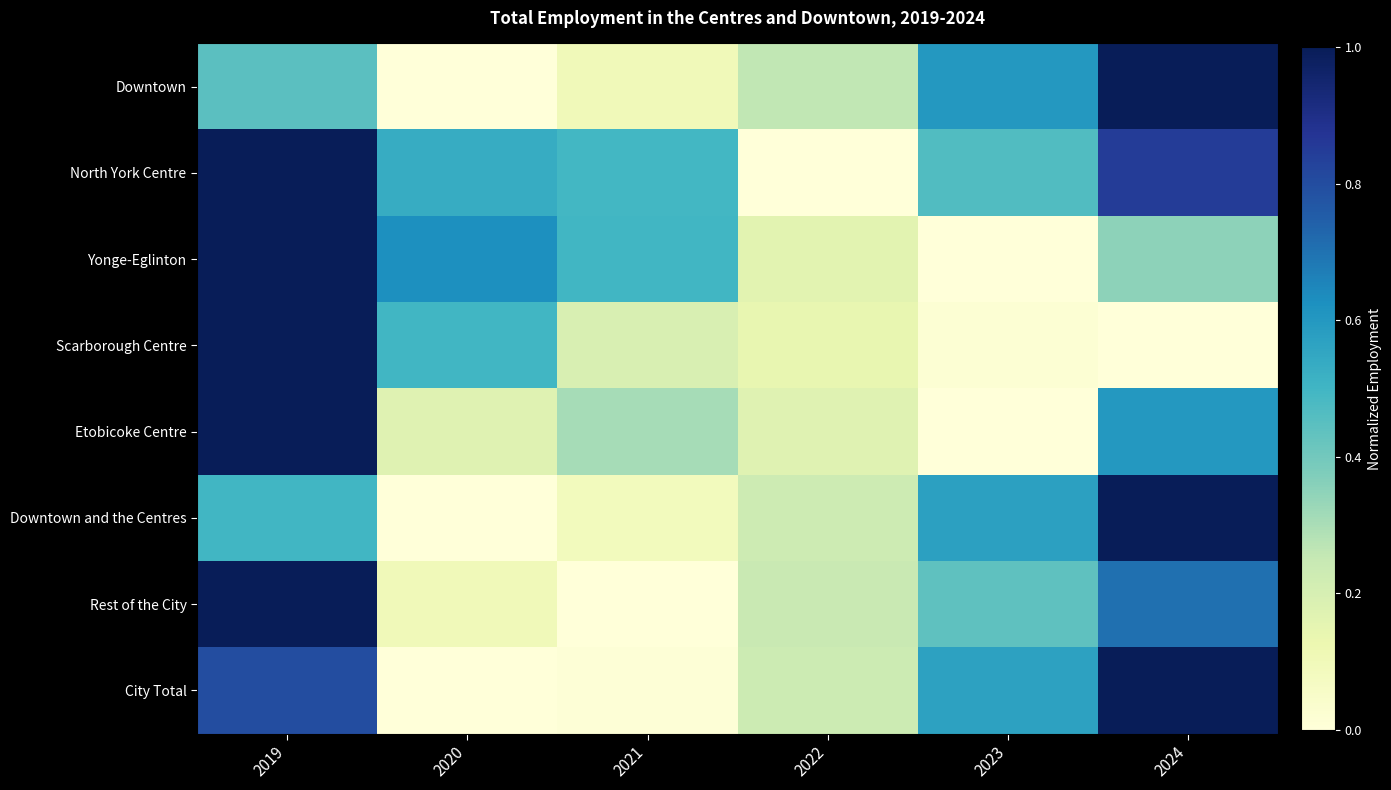

At which category is the sum across all series the highest?

2019